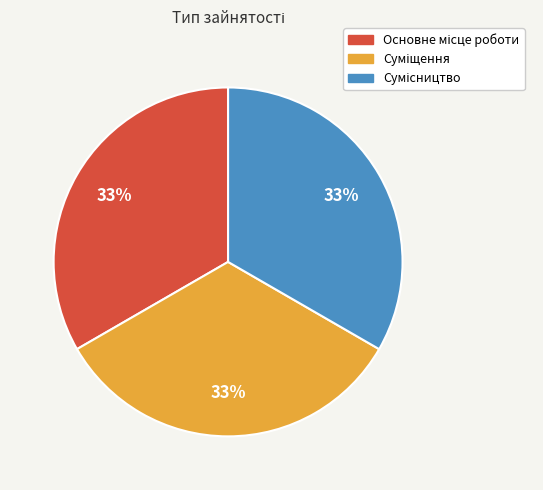

To the nearest percent, what is the average slice percentage?

33%